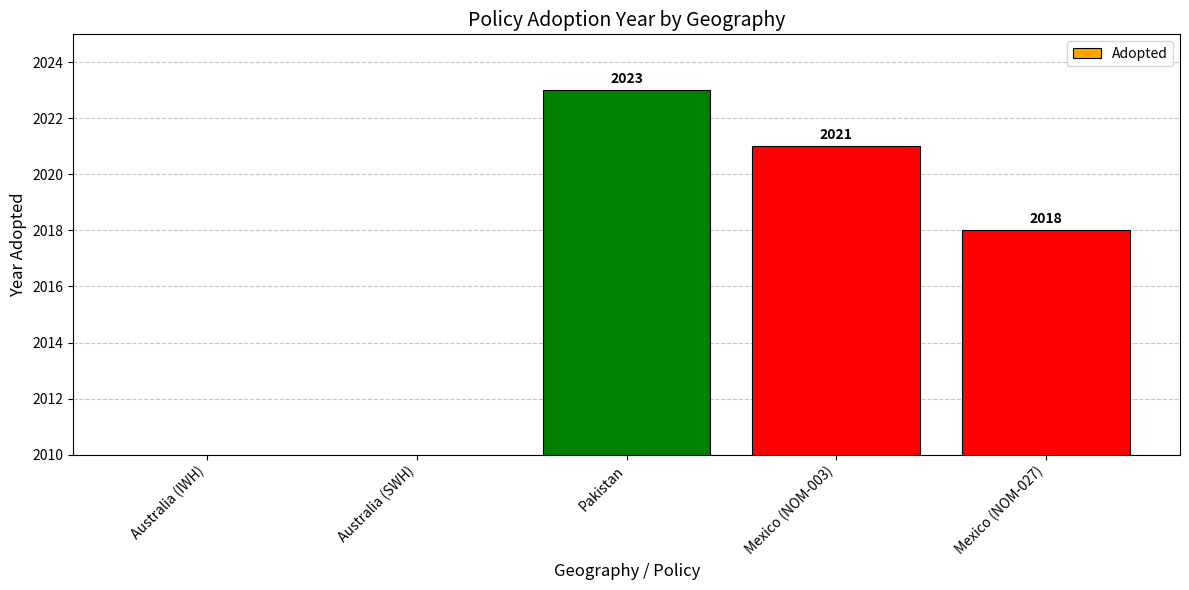

Which category has the lowest value across all series?

Australia (IWH)